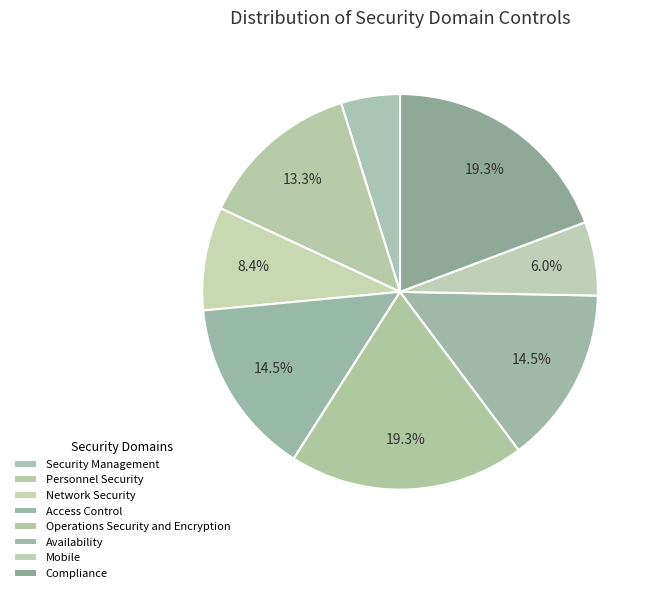

Is the sum of Compliance and Mobile greater than half?

No